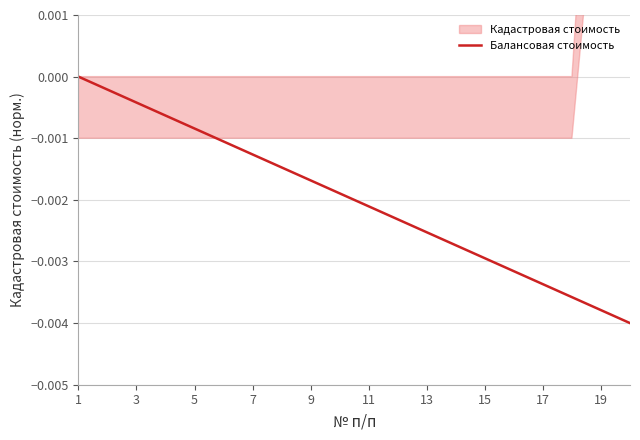

Which has a higher value, 9 or 19?

9